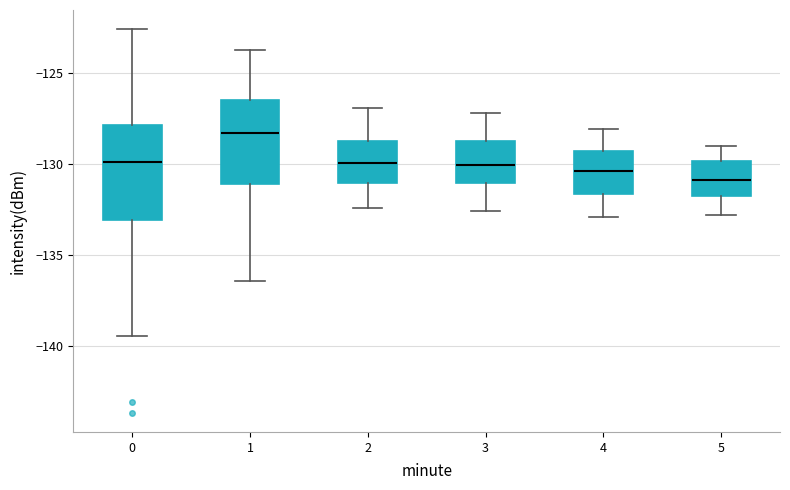

Which box's median line is the highest?

1